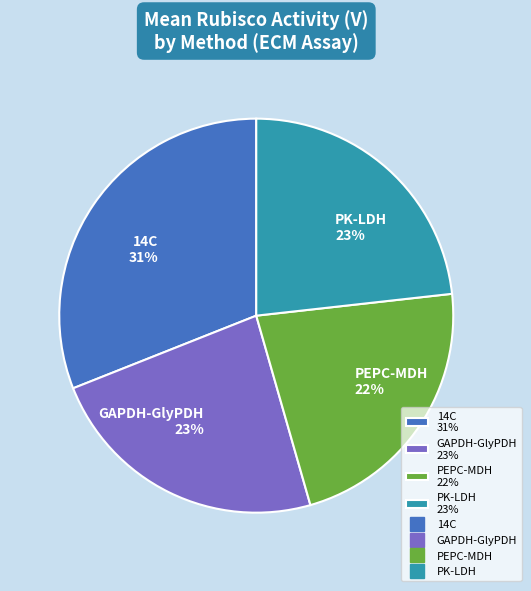

To the nearest percent, what is the difference between the largest and smallest slice percentages?

9%